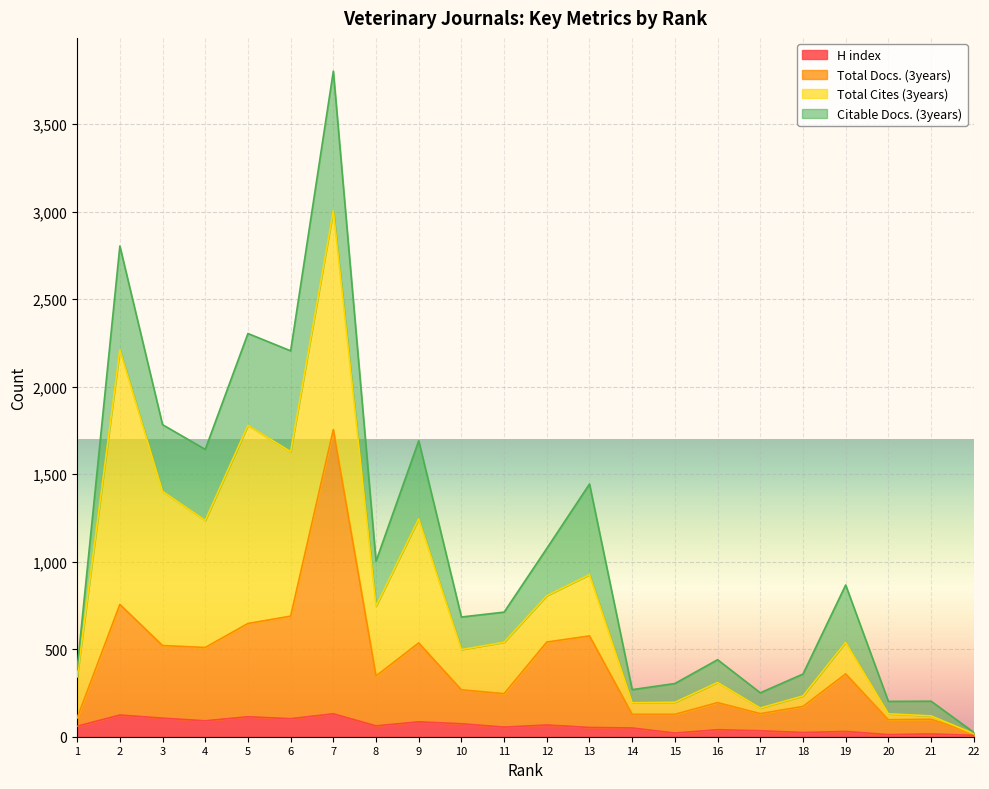

Does the chart display data point markers on the line(s)?

No